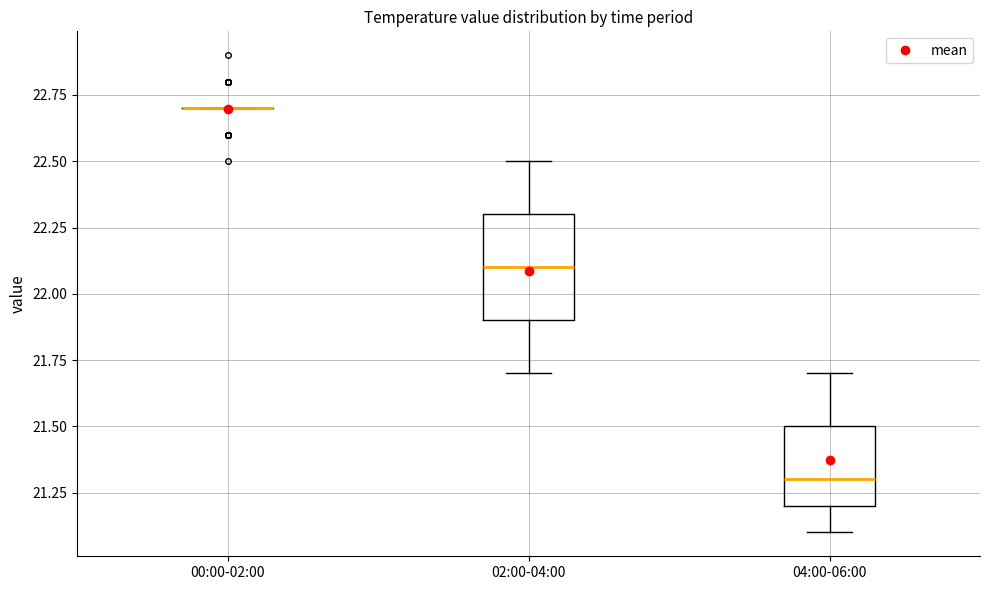

Reading left to right, read every box against the y-axis: the position of its median line, the range the box covers, and the ends of its whiskers. The values are not printed on the chart, so give them approximately, as read against the axis.

00:00-02:00: box collapsed to a line at 22.7, whiskers 22.7 to 22.7
02:00-04:00: median 22.1, box 21.9 to 22.3, whiskers 21.7 to 22.5
04:00-06:00: median 21.3, box 21.2 to 21.5, whiskers 21.1 to 21.7